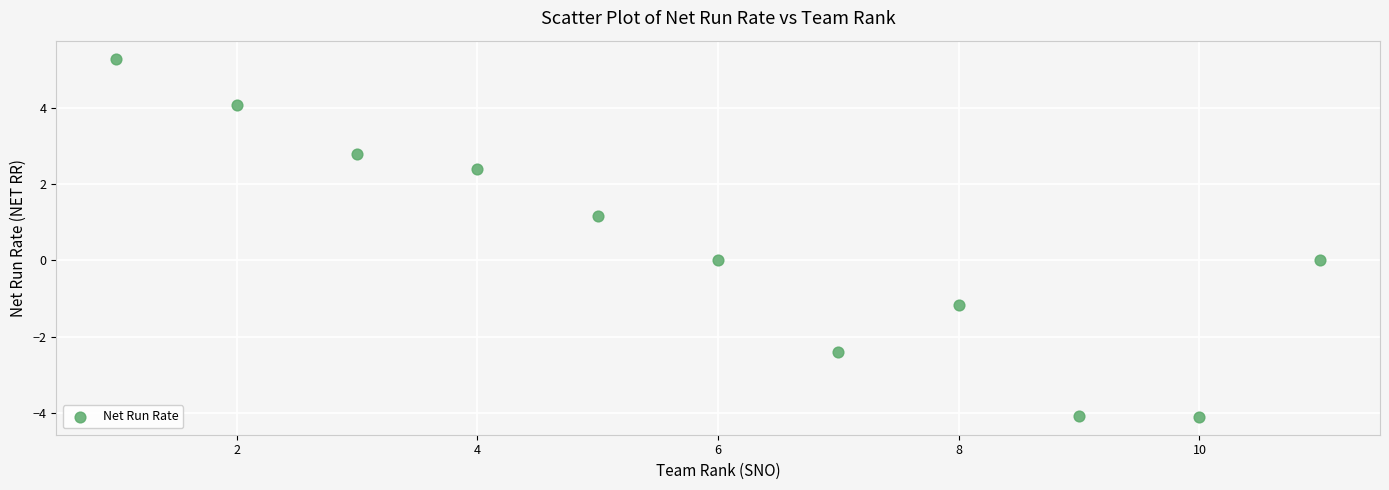

What is the average Y value?

0.4